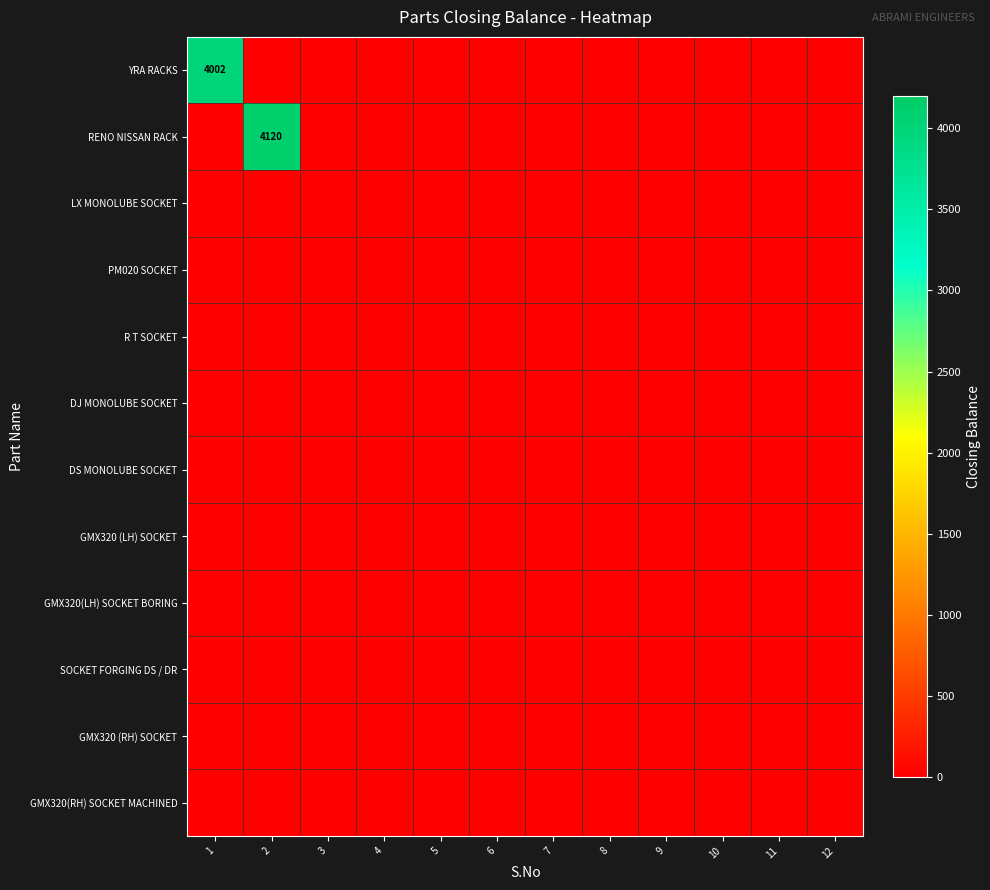

Which has a higher value, 9 or 8?

9